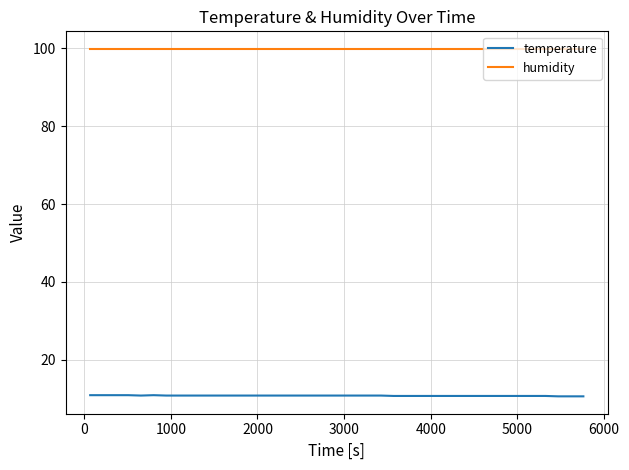

True or false: humidity and temperature cross at least once.

False